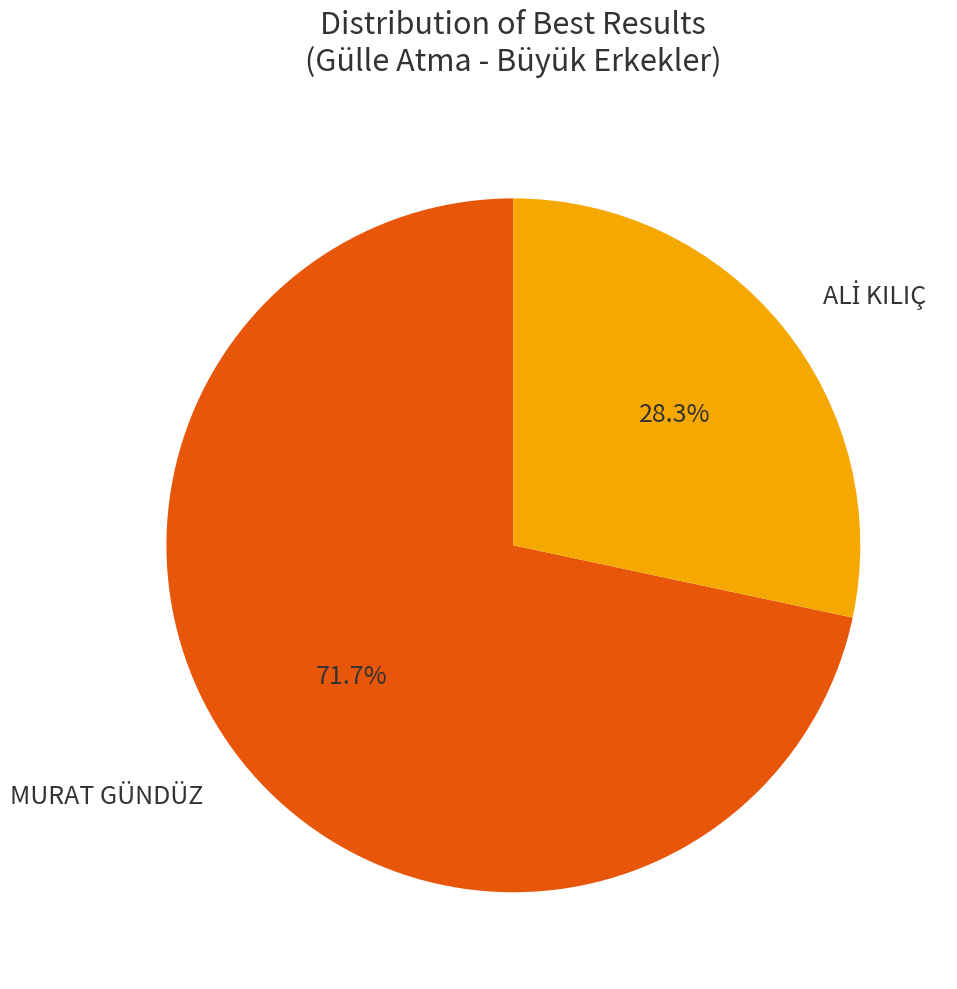

How much of the chart is everything except MURAT GÜNDÜZ?

28.3%